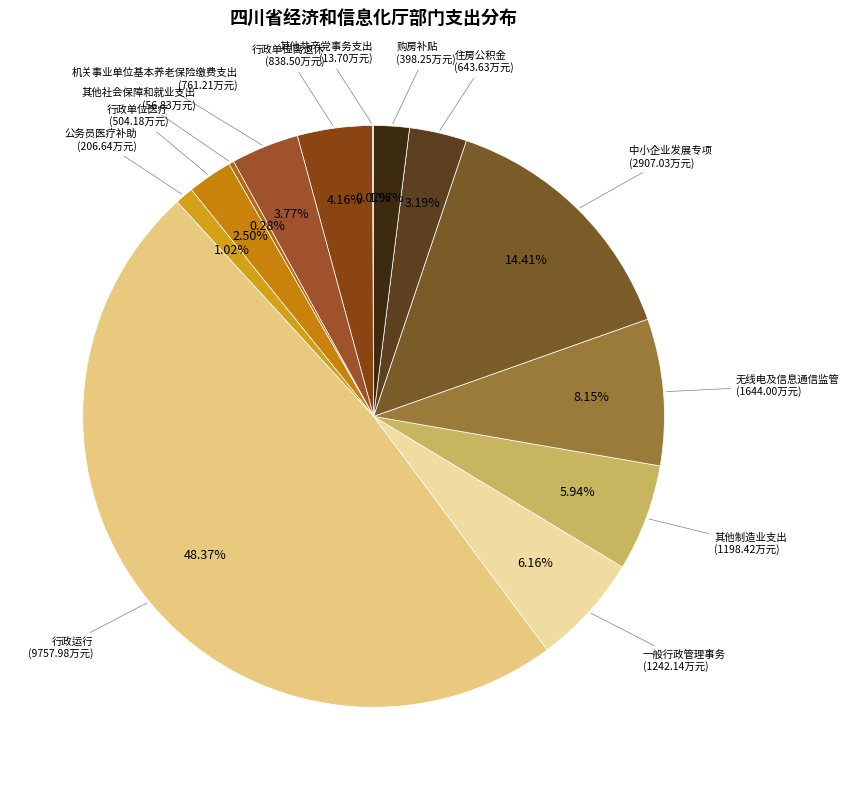

Count the number of slices in the pie.

13